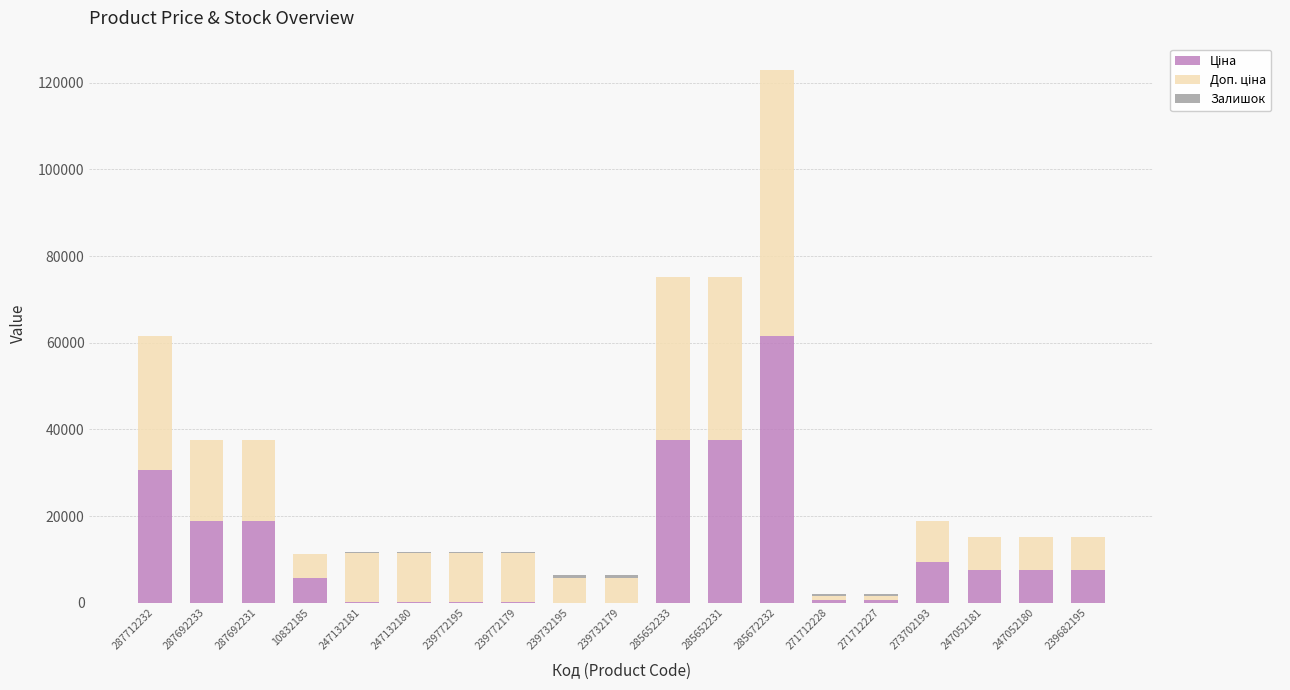

At which category is the sum across all series the highest?

285672232